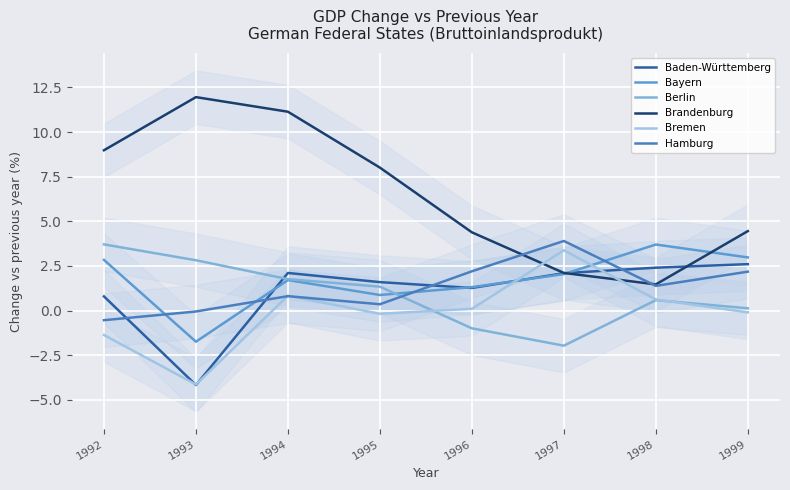

Reading right to left, what are all the values shown in this chart?

Baden-Württemberg: 1999=2.6	1998=2.4	1997=2.1	1996=1.3	1995=1.6	1994=2.1	1993=-4.2	1992=0.8
Bayern: 1999=3.0	1998=3.7	1997=2.0	1996=1.3	1995=0.9	1994=1.7	1993=-1.7	1992=2.8
Berlin: 1999=0.1	1998=0.6	1997=-2.0	1996=-1.0	1995=1.3	1994=1.8	1993=2.8	1992=3.7
Brandenburg: 1999=4.4	1998=1.5	1997=2.1	1996=4.4	1995=8.0	1994=11.1	1993=12.0	1992=9.0
Bremen: 1999=-0.1	1998=0.6	1997=3.4	1996=0.1	1995=-0.2	1994=0.8	1993=-4.1	1992=-1.4
Hamburg: 1999=2.2	1998=1.4	1997=3.9	1996=2.2	1995=0.3	1994=0.8	1993=-0.1	1992=-0.5